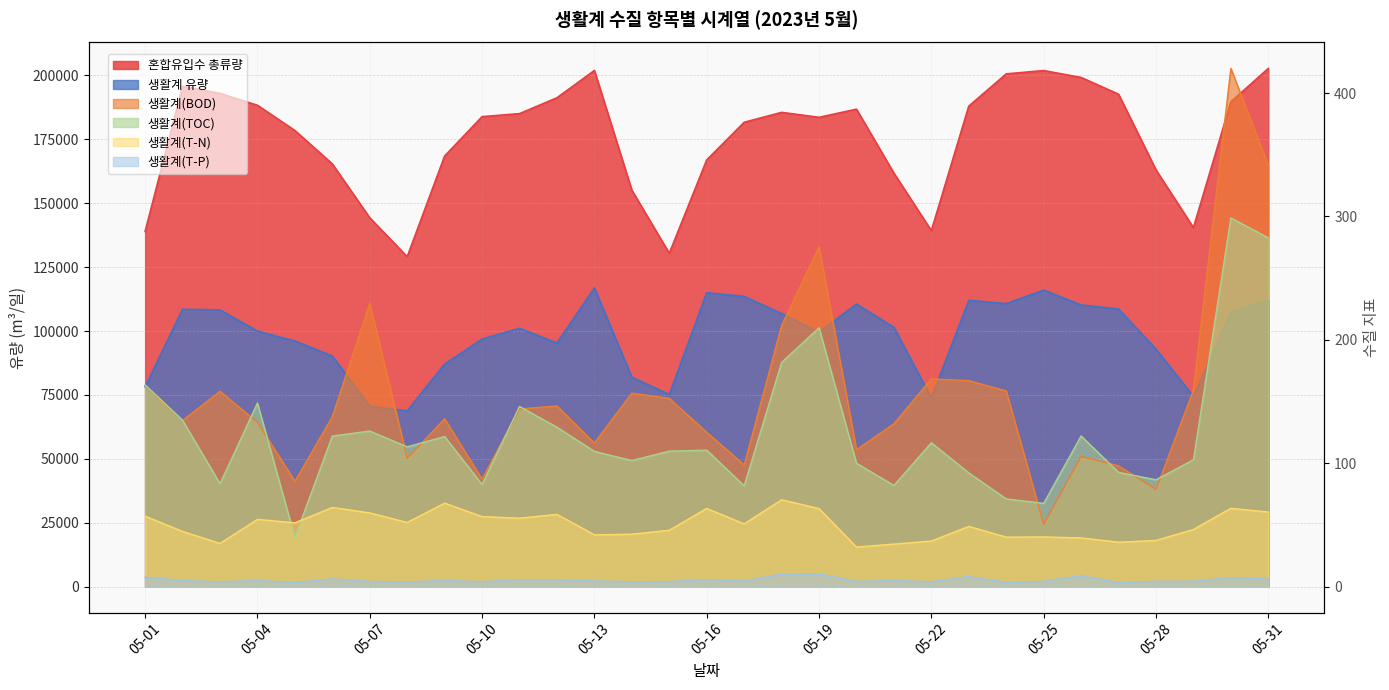

Rank the series at 2023-05-20 from lowest to highest value.

생활계(T-P), 생활계(T-N), 생활계(TOC), 생활계(BOD), 생활계 유량, 혼합유입수 총류량